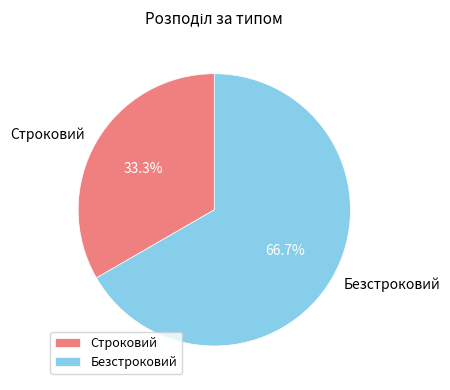

Which slice is the smallest?

Строковий